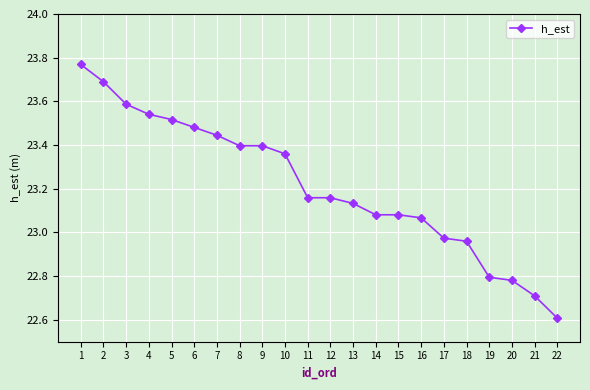

What is the difference between the maximum and minimum values?

1.2